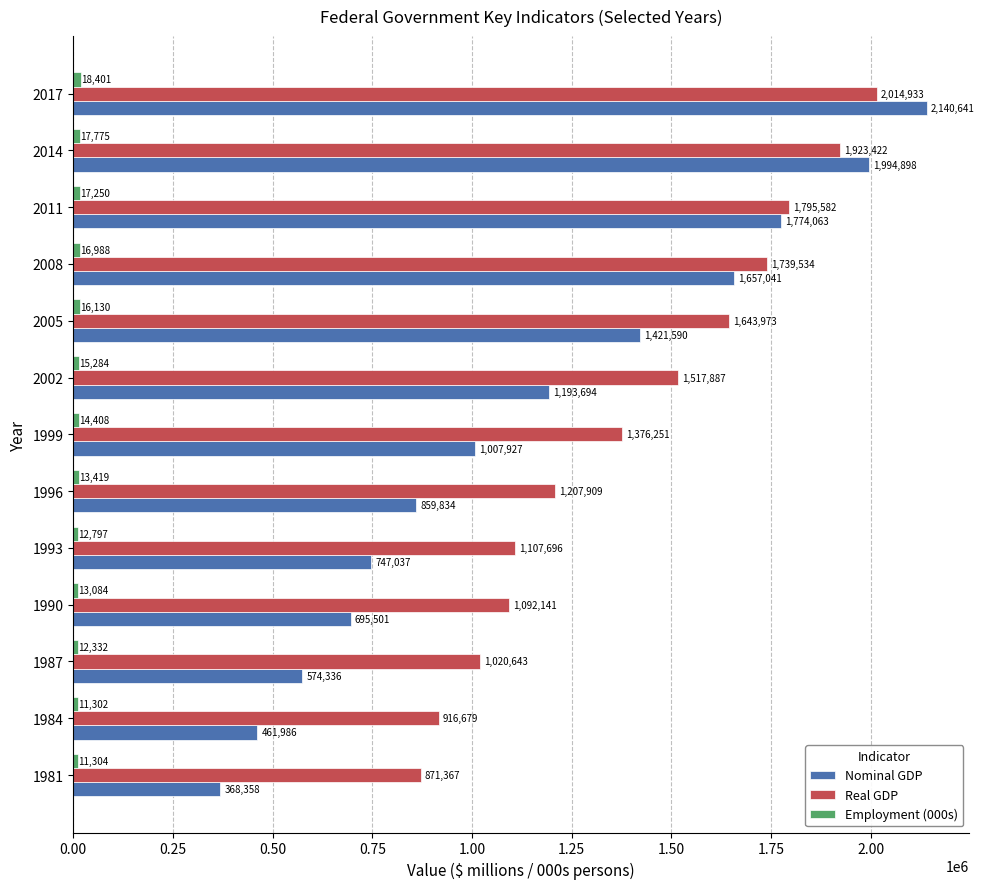

What is the difference between the second highest and minimum values in the Real GDP series?

1052055